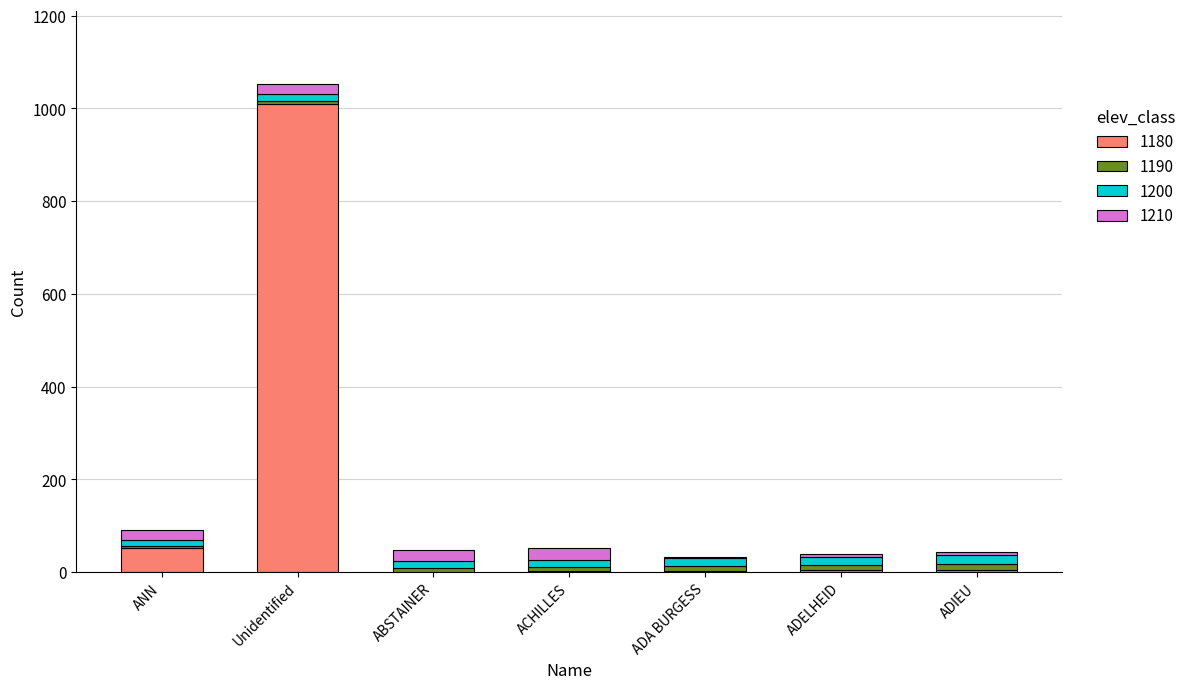

At which label does 1180 reach its peak?

Unidentified